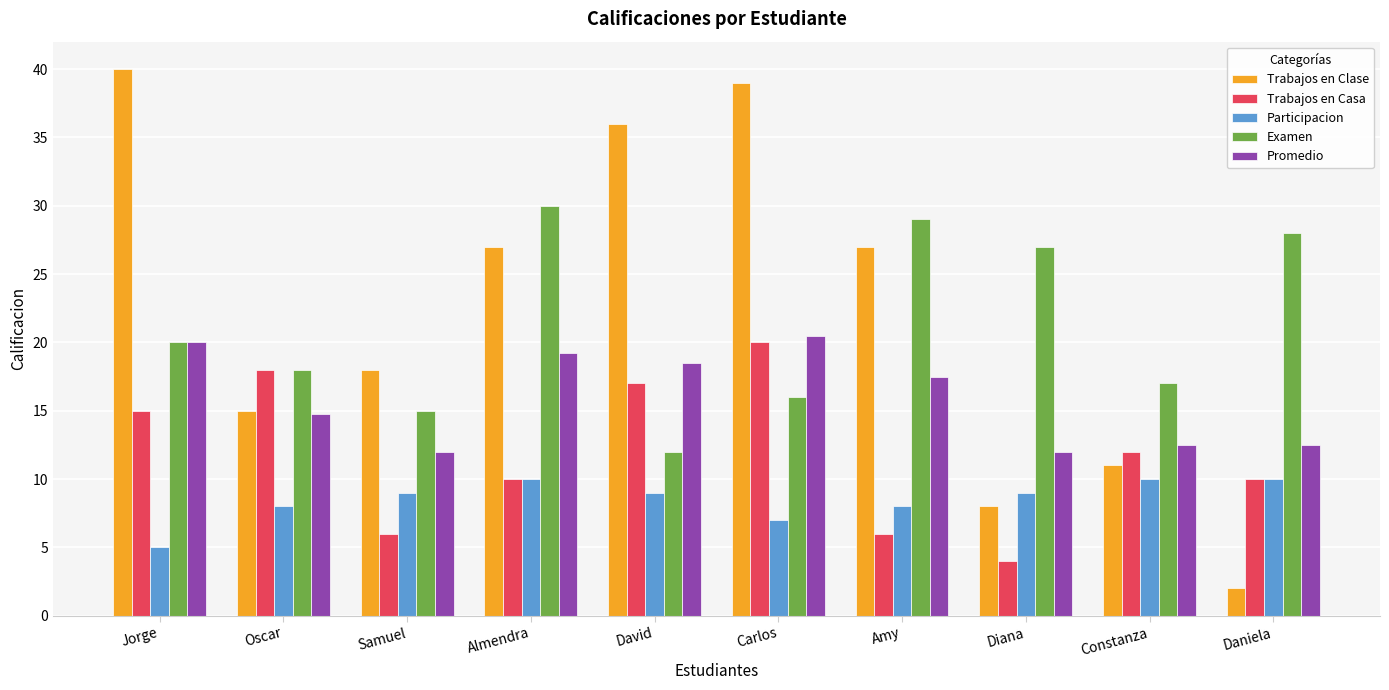

At which category is the sum across all series the highest?

Carlos